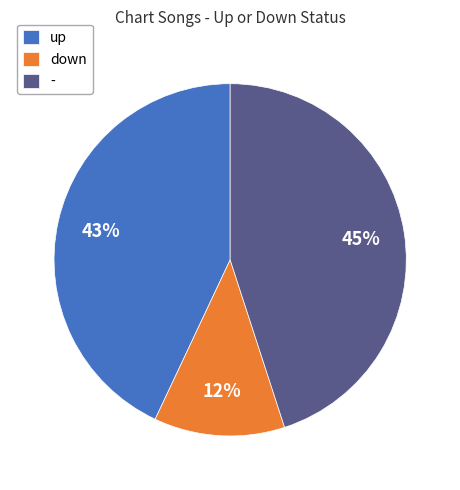

Combined, do down and - account for over 50%?

Yes